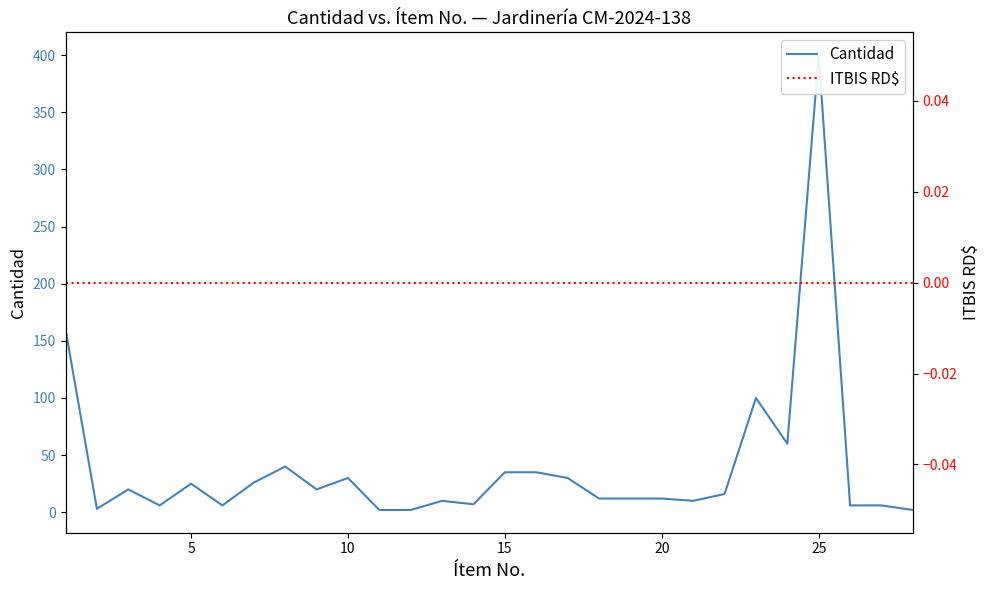

List the series in order of their overall mean, lowest first.

ITBIS RD$, Cantidad